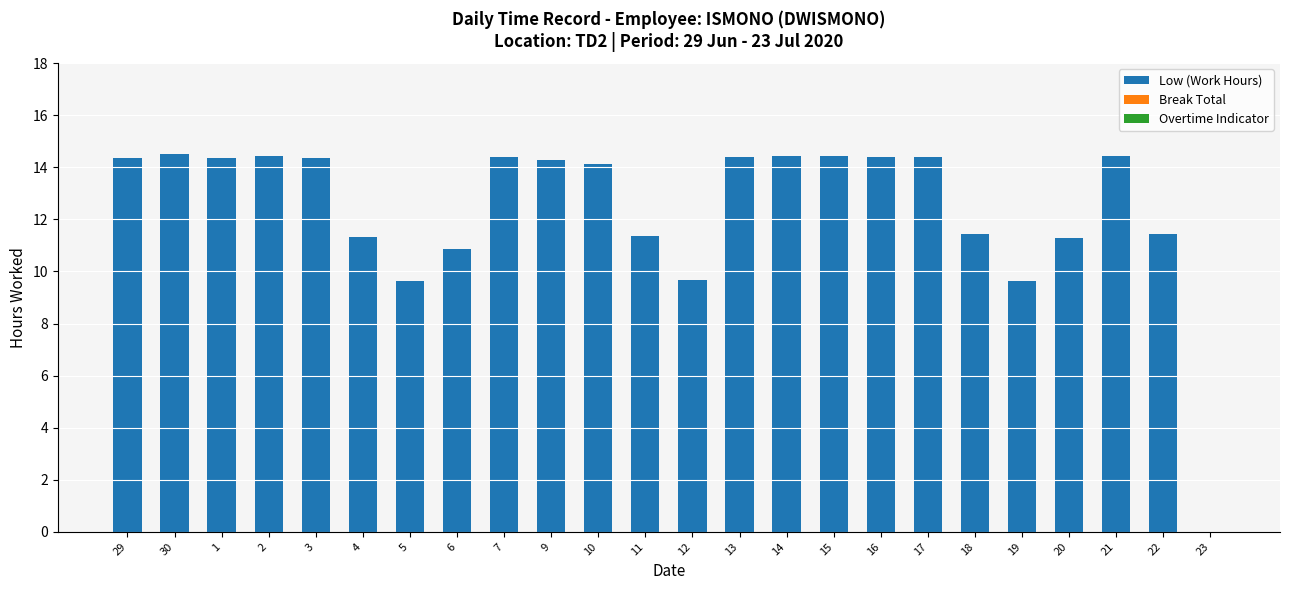

What is the maximum value shown in the chart?

14.5